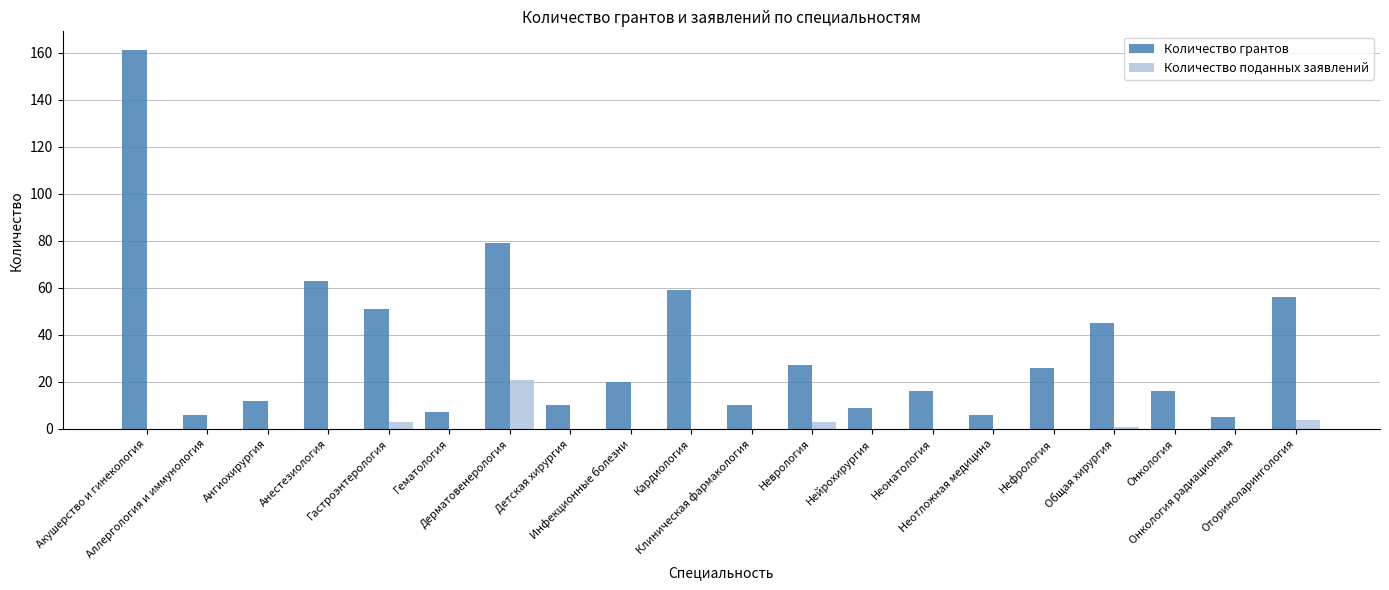

What is the sum of the Количество грантов values at Анестезиология and Акушерство и гинекология?

224